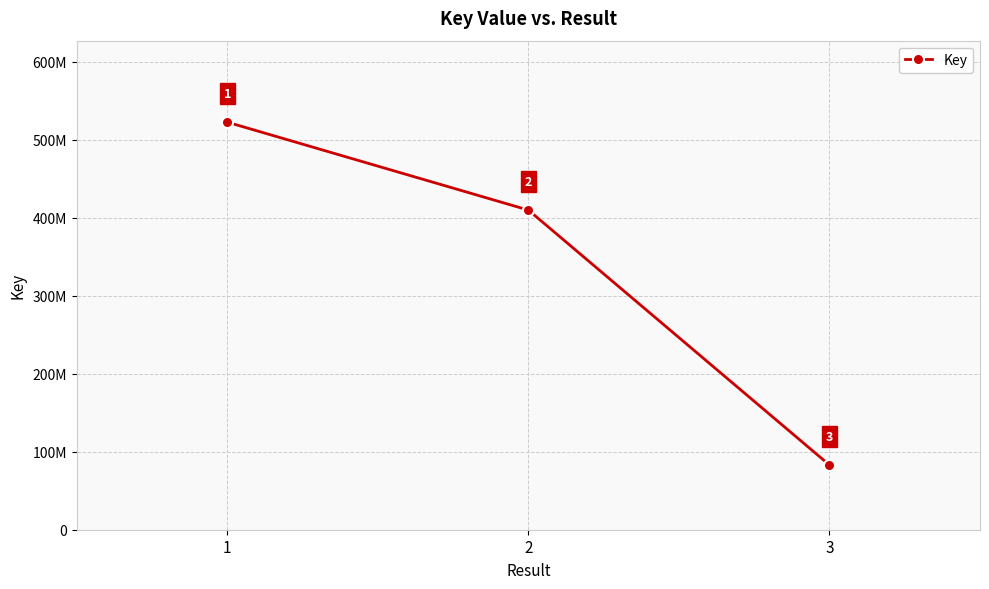

List the labels in order of value, largest first.

1, 2, 3